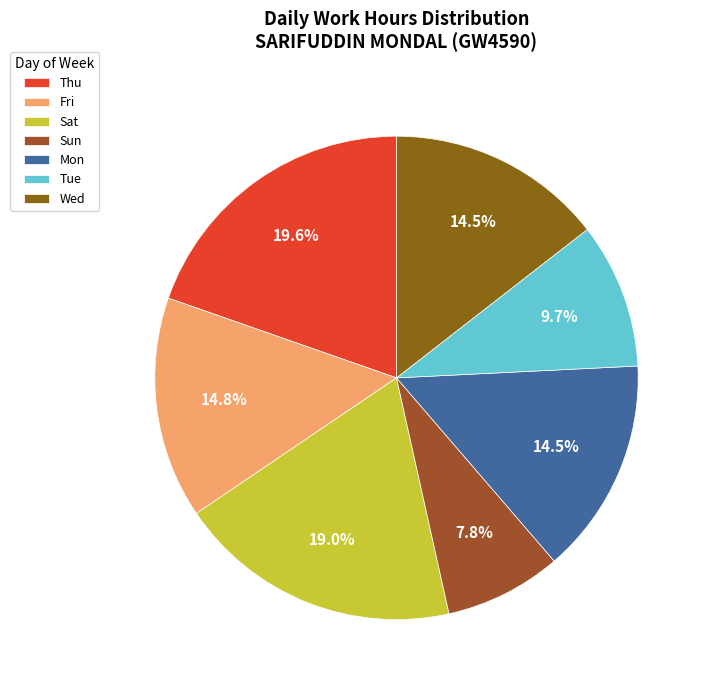

How many segments does this pie chart have?

7